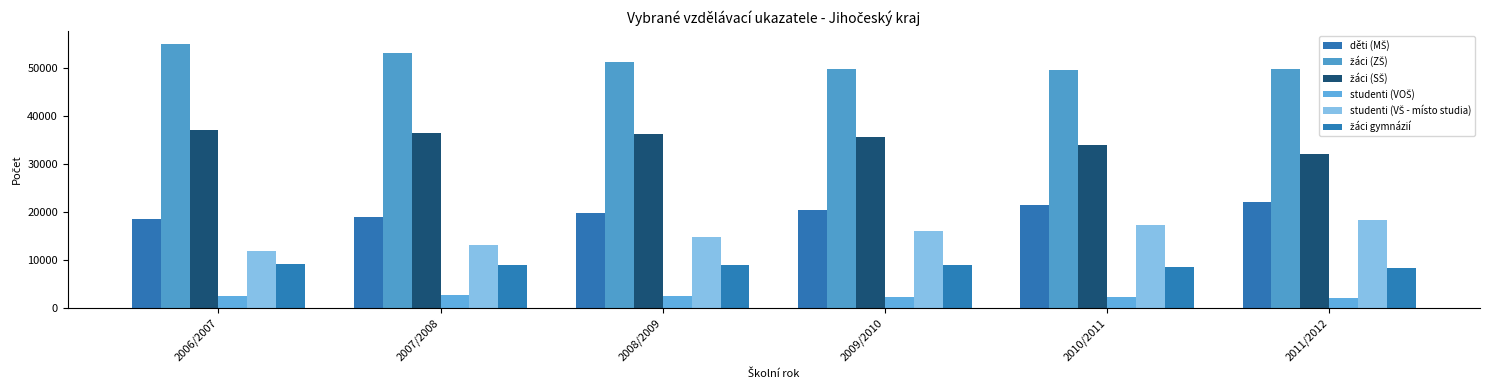

Does the chart contain stacked bars?

No